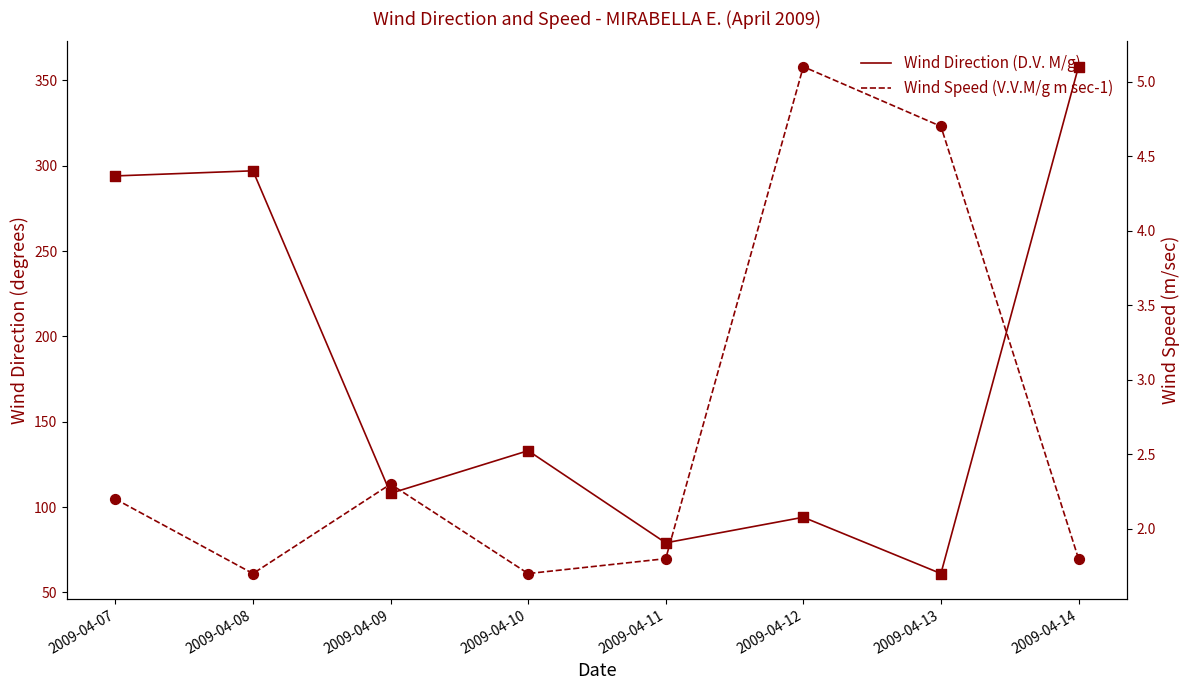

Is the value of Wind Direction (D.V. M/g) at 2009-04-13 greater than the value of Wind Speed (V.V.M/g m sec-1) at 2009-04-11?

Yes